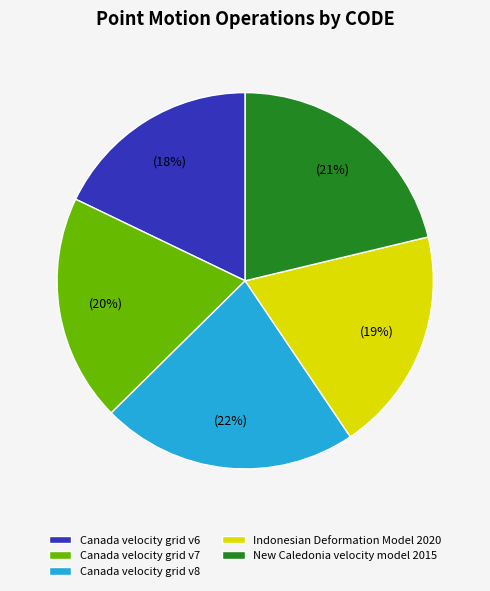

Do Canada velocity grid v7 and Canada velocity grid v8 together represent more than half of the pie?

No